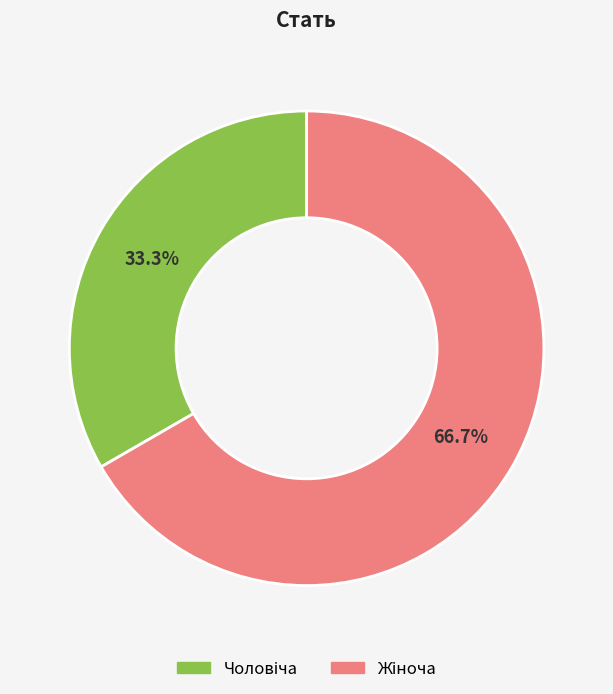

To the nearest percent, what is the average slice percentage?

50%